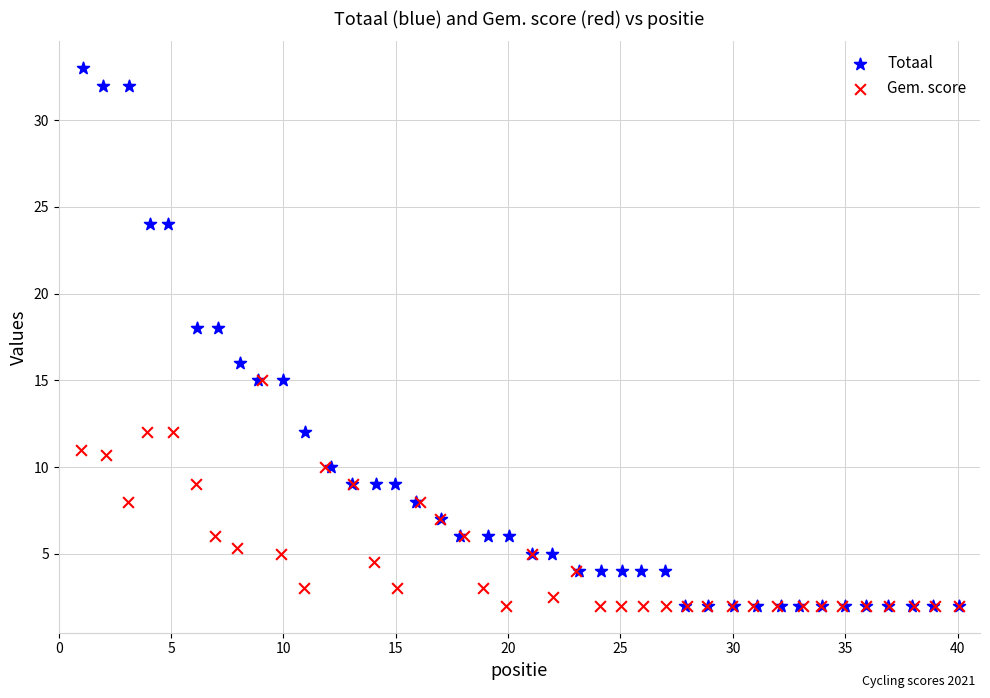

Which series has the widest spread of Y values?

Totaal